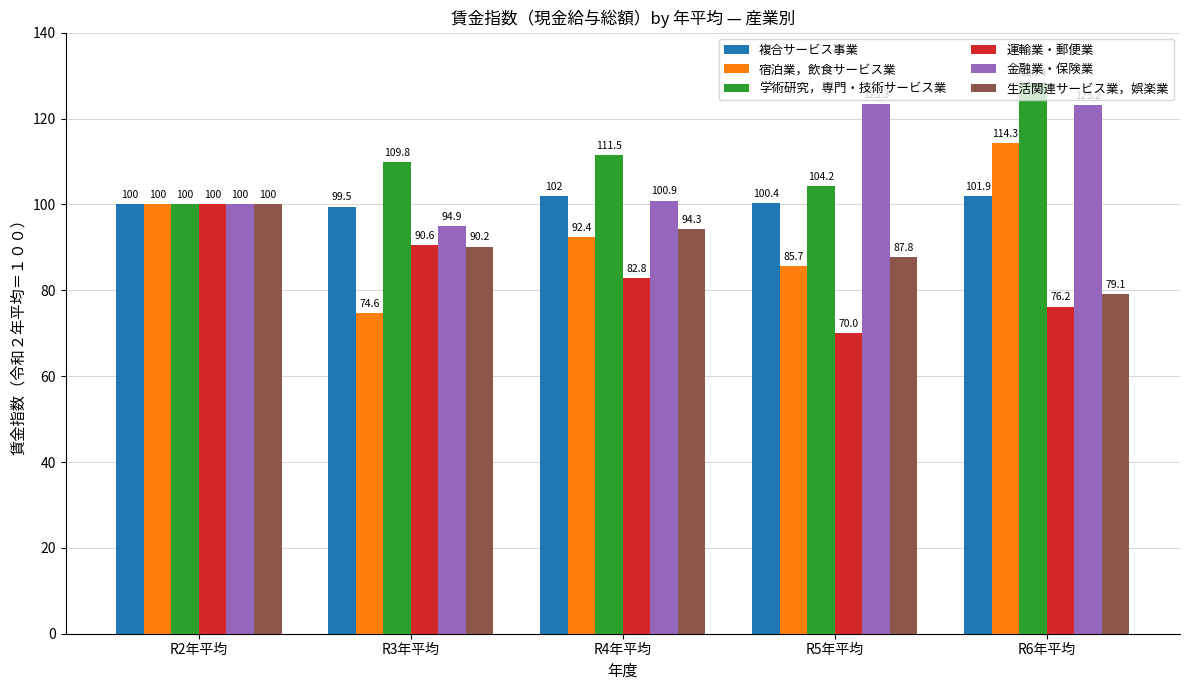

At which category is the sum across all series the highest?

R6年平均